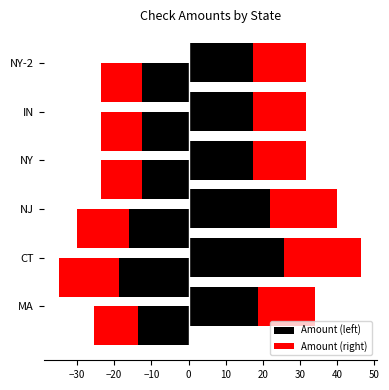

The Amount (right) series shows 21.7 at NY. True or false?

False